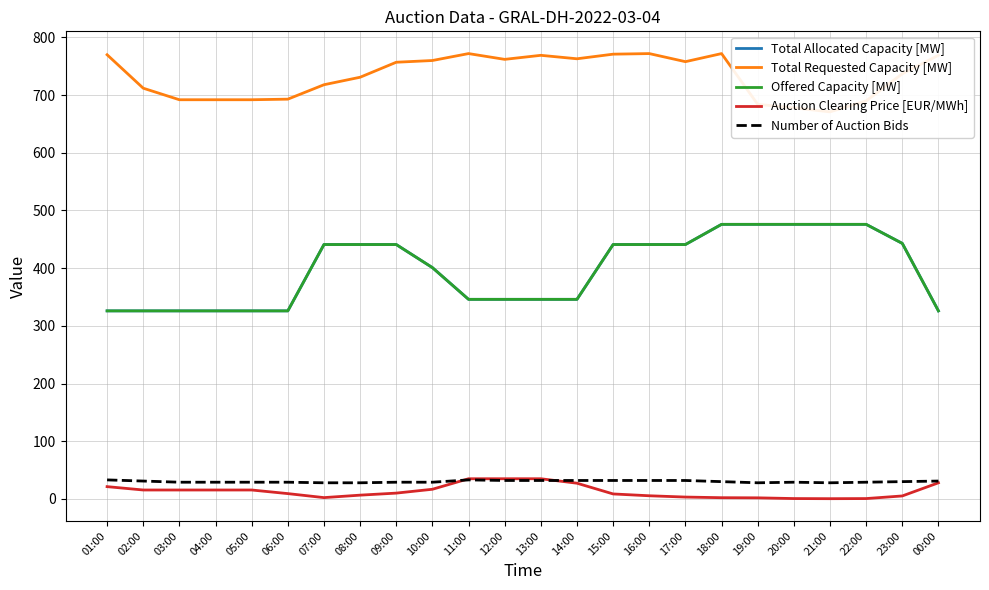

What is the difference between the Auction Clearing Price [EUR/MWh] values at 17:00 and 00:00?

24.7